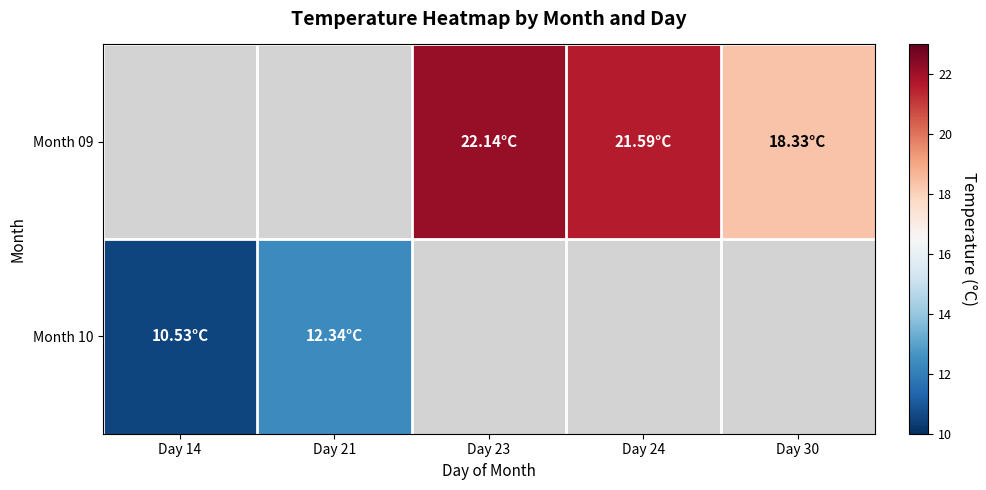

Count the number of data series in this chart.

2